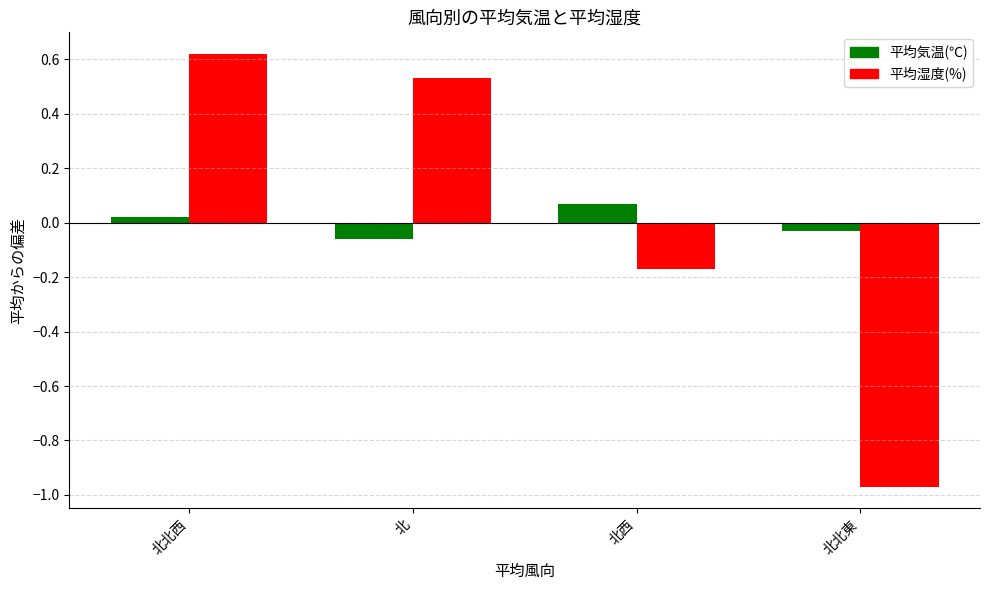

Rank the categories by 平均湿度(%) value from lowest to highest.

北北東, 北西, 北, 北北西